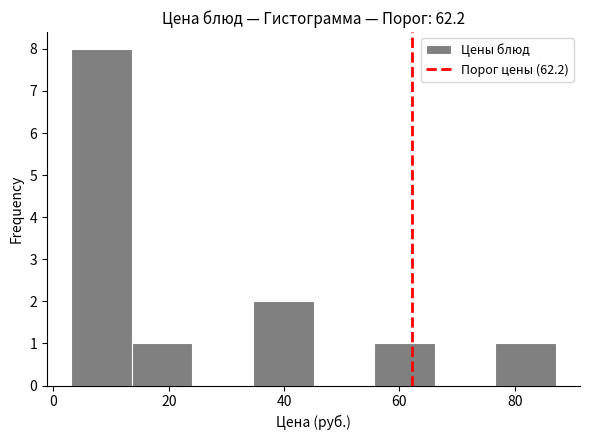

Which range on the x-axis has the tallest bar?

4 to 14